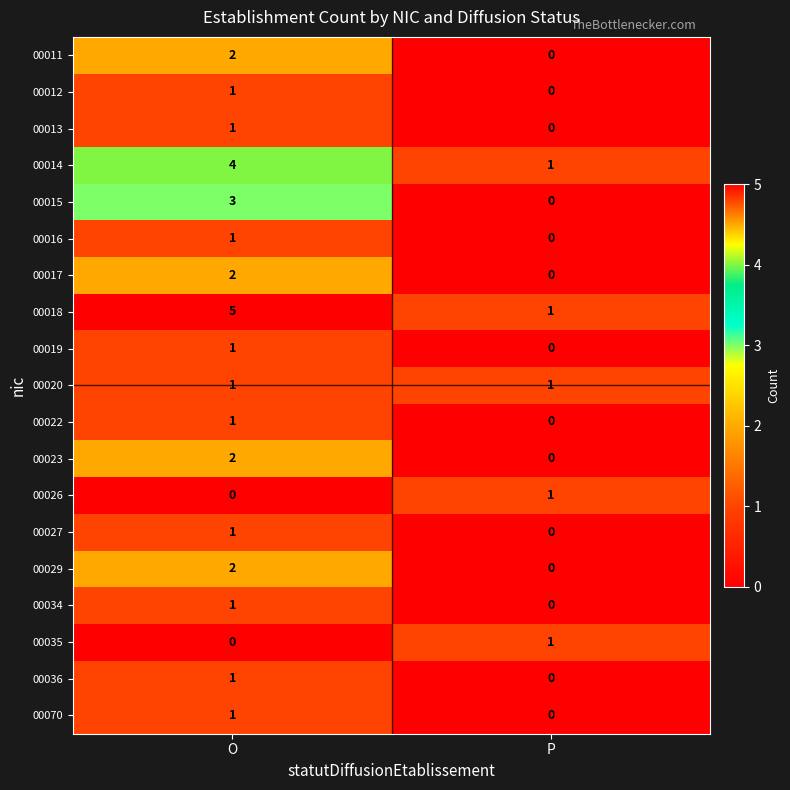

Is it true that 00017 equals 1 at P?

False